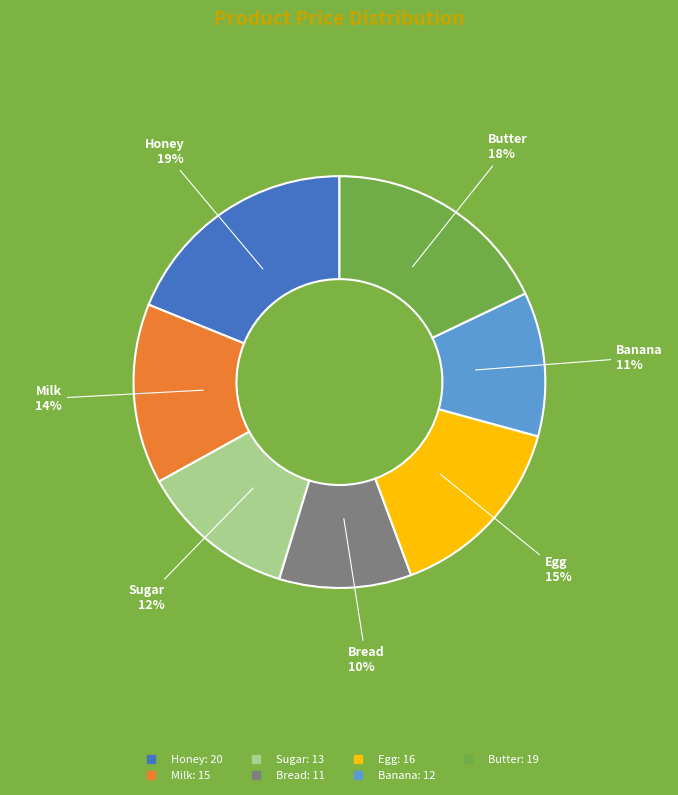

What is the smallest slice in the pie chart?

Bread